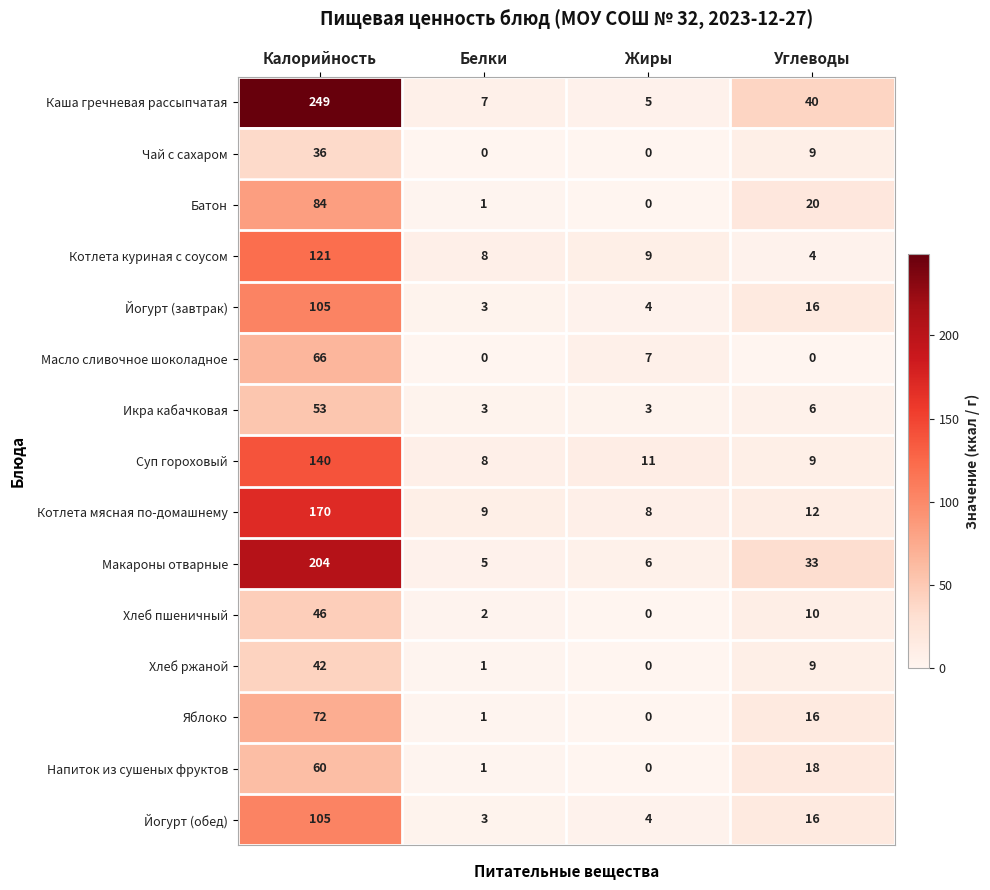

Which category has the highest value in the Хлеб пшеничный series?

Калорийность